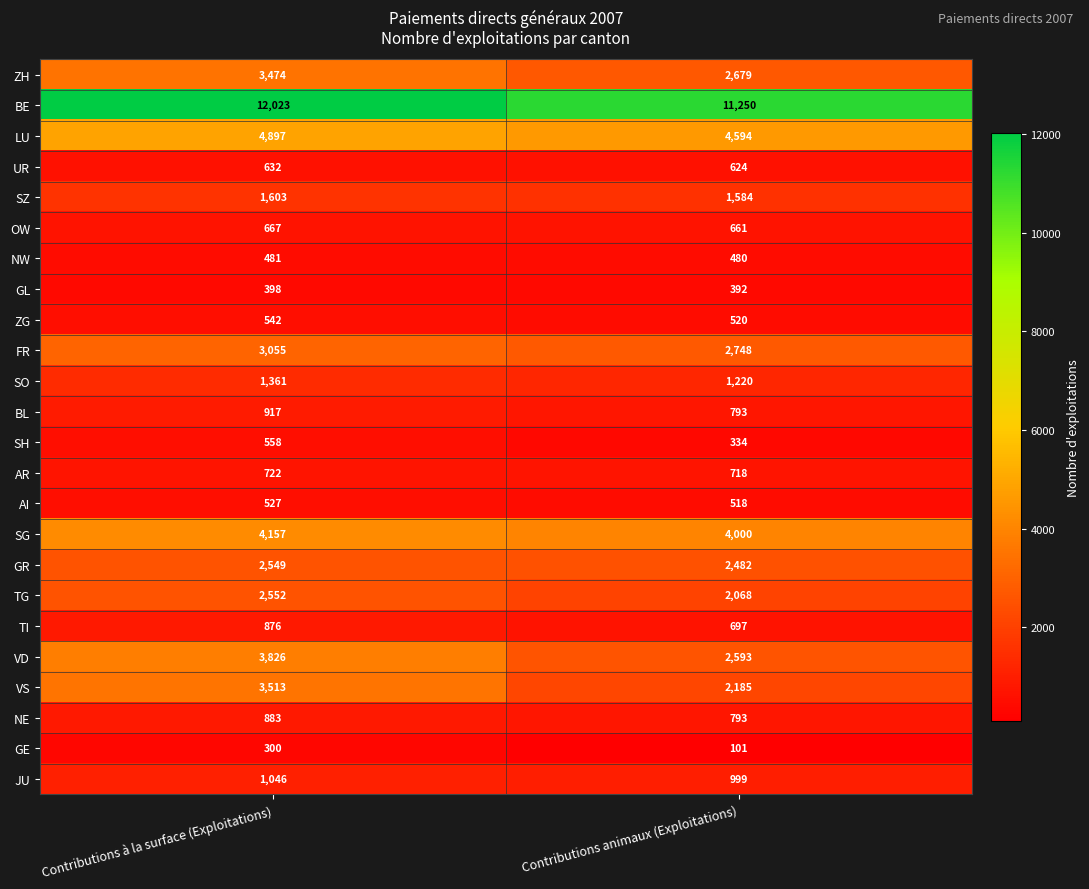

What is the greatest value displayed?

12023